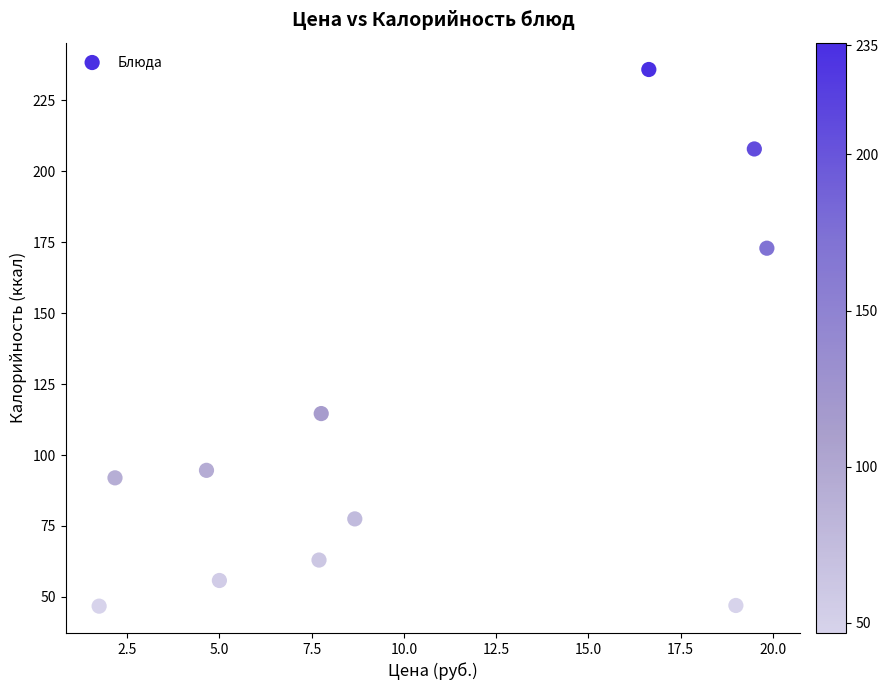

What Y value in the scatter plot is closest to 141?

114.6